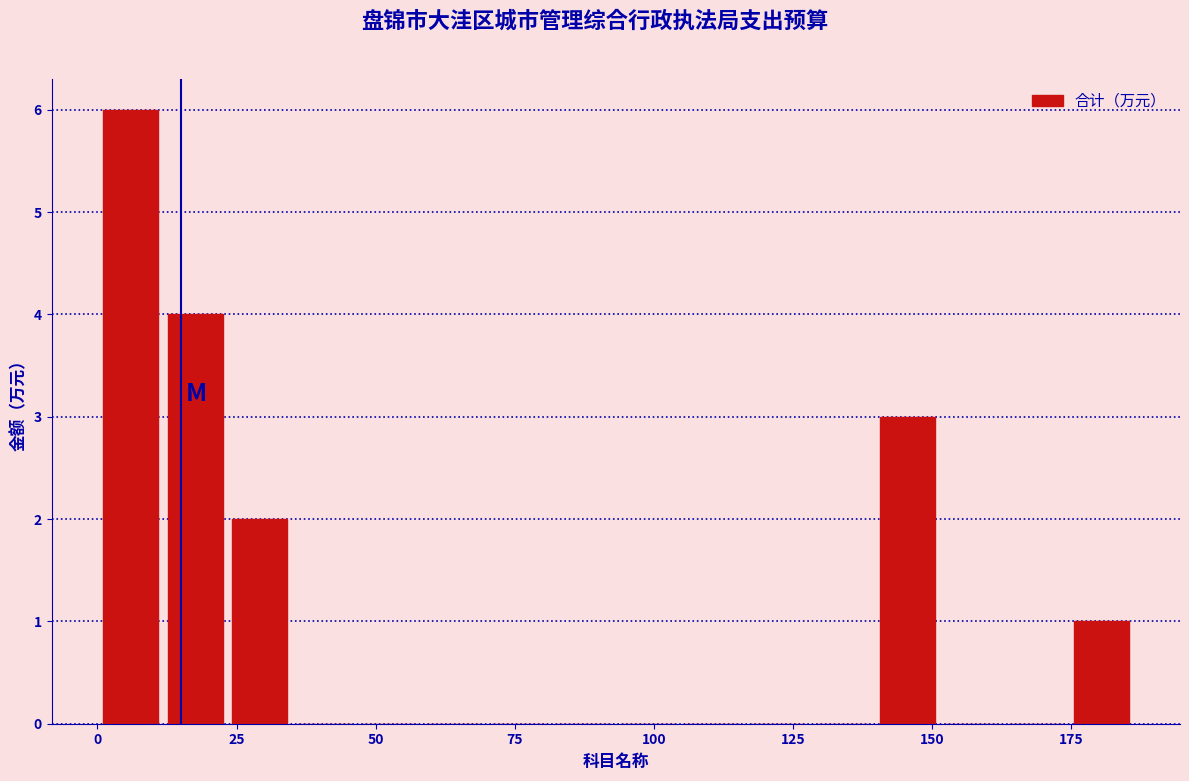

Around what value on the x-axis is the tallest bar? Give the approximate position of its centre, as read against the axis.

5